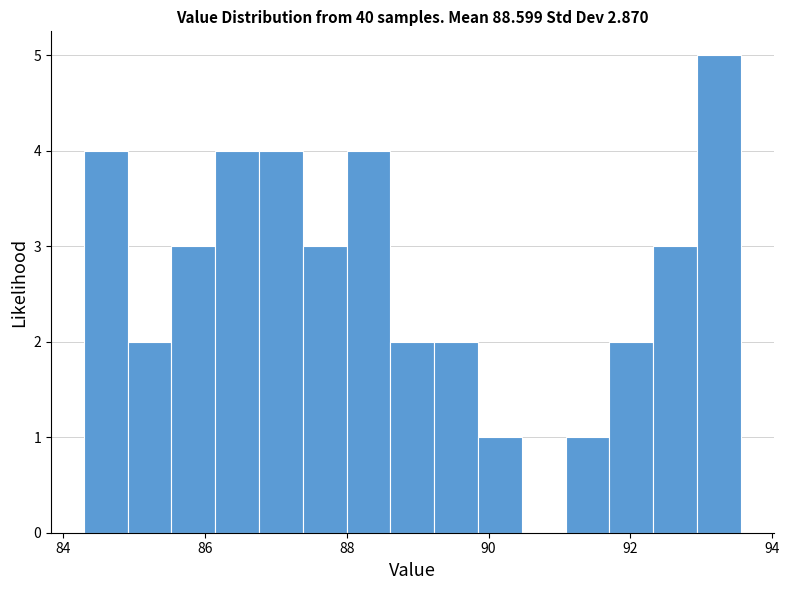

Read against the x-axis, roughly where is the centre of the tallest bar?

93.2